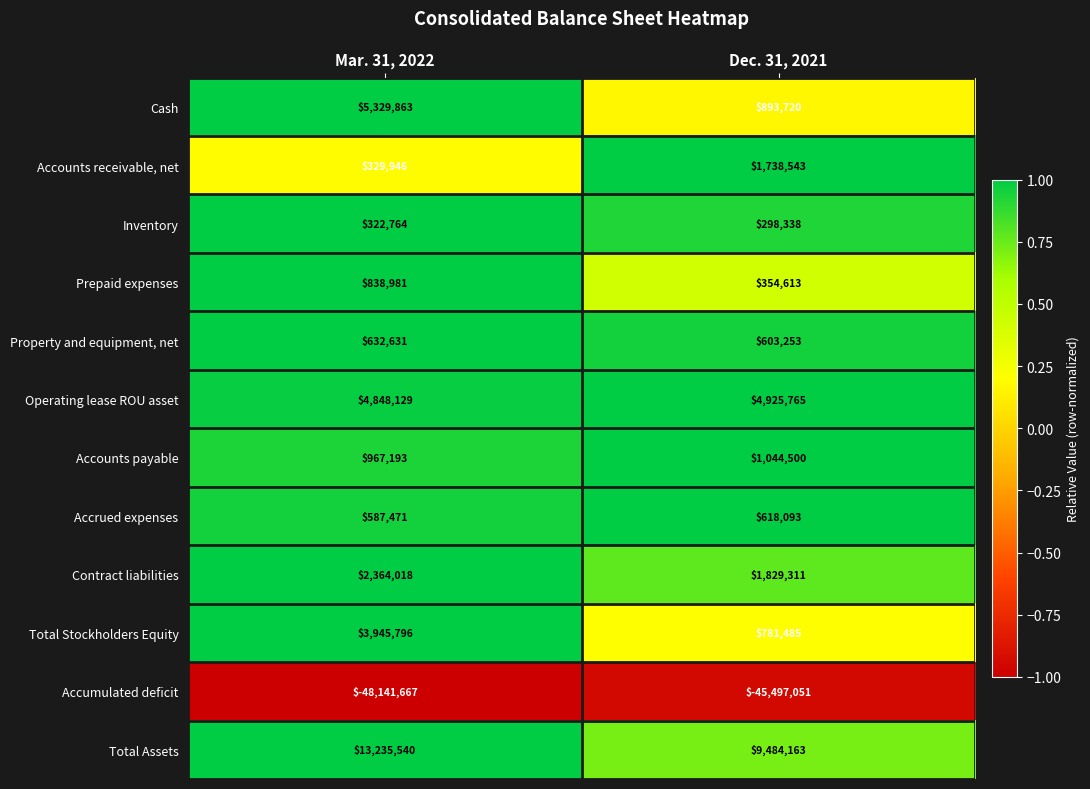

Where is Total Stockholders Equity nearest to the value 2363640?

Dec. 31, 2021